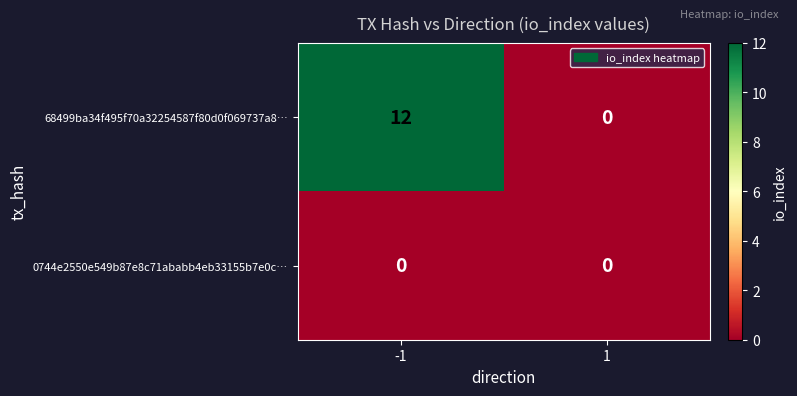

Reading right to left, list all the values displayed in this chart.

68499ba34f495f70a32254587f80d0f069737a8…: 1=0	-1=12
0744e2550e549b87e8c71ababb4eb33155b7e0c…: 1=0	-1=0